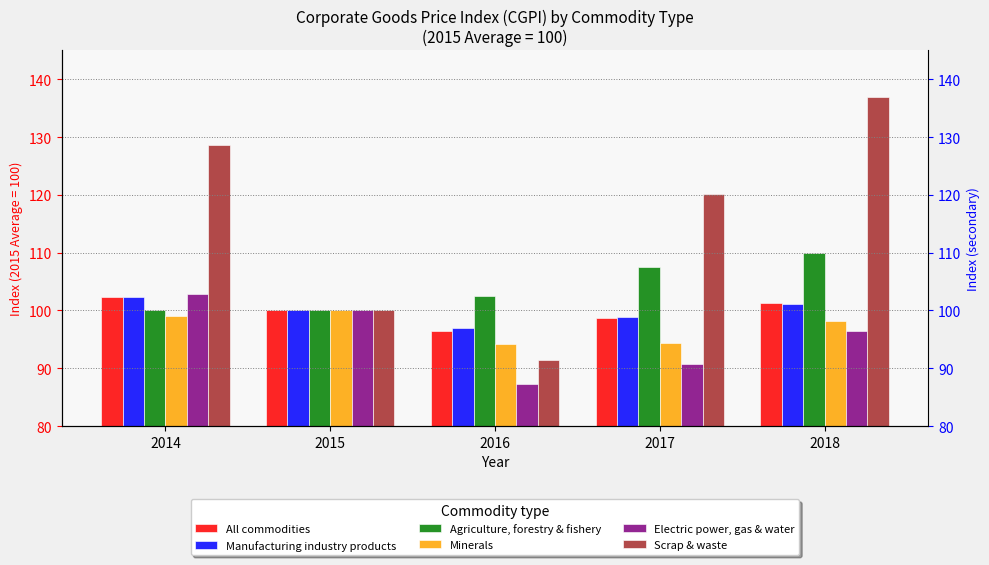

What is the total value across all series at 2014?

635.4